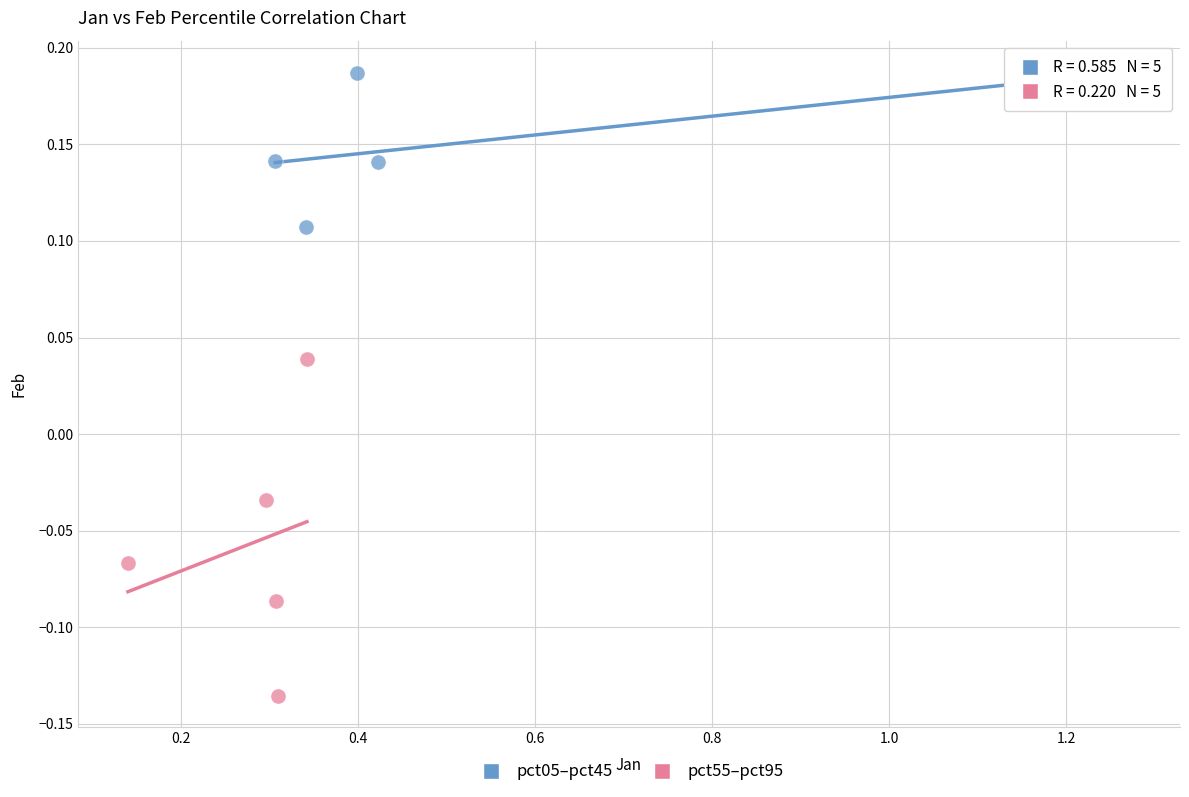

Which series reaches the minimum Y coordinate?

pct55–pct95